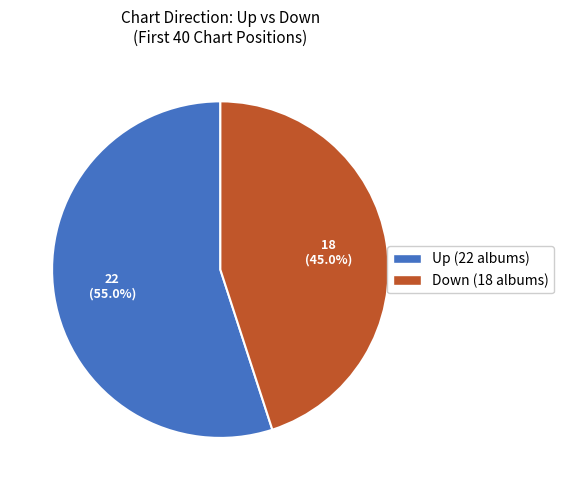

Does any single category account for the majority?

Yes